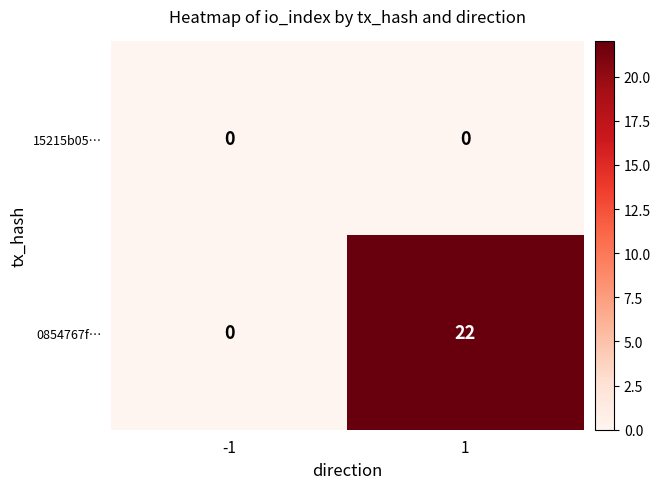

Which series changed the most between -1 and 1?

0854767f…